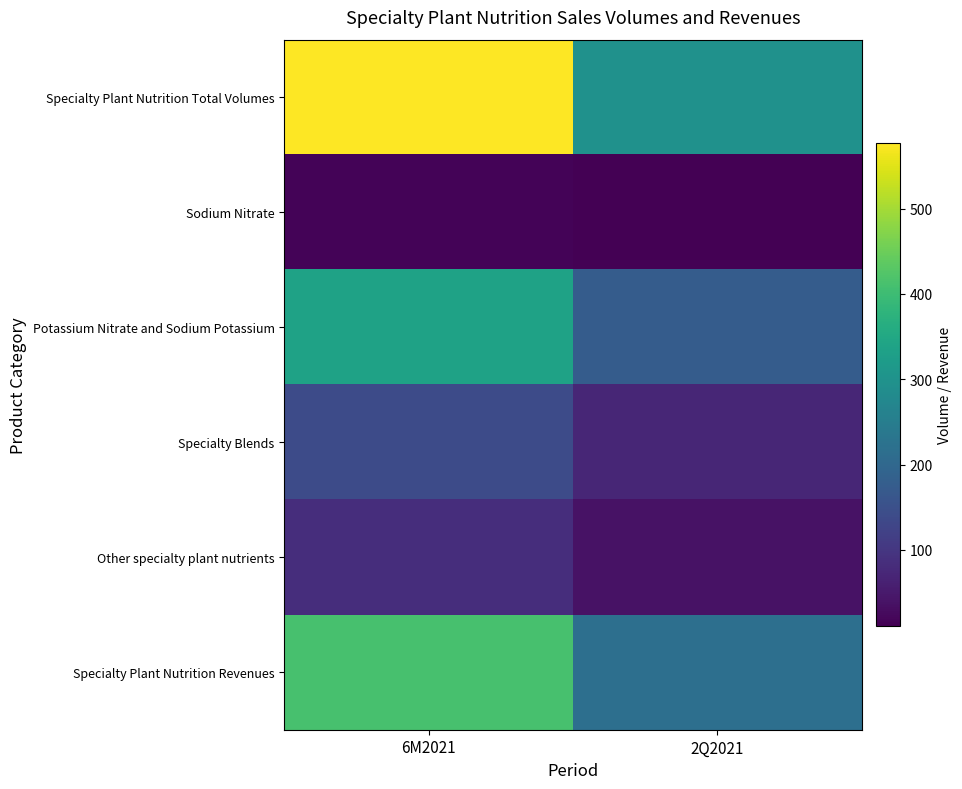

What is the difference between the highest and lowest values at 2Q2021?

285.7